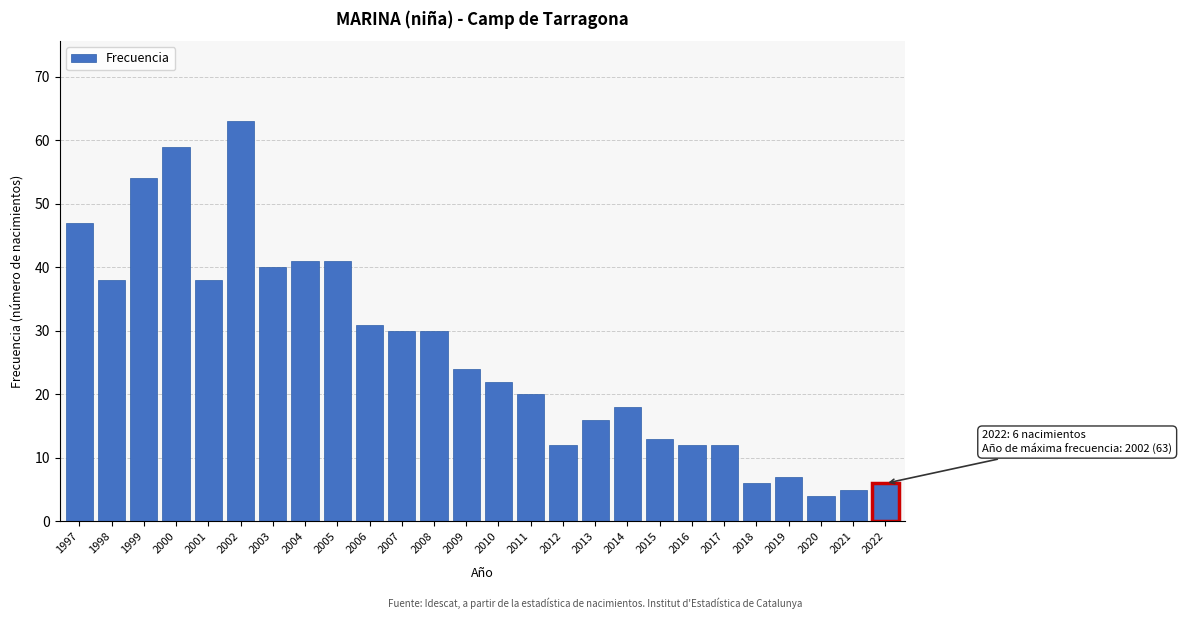

Reading right to left, transcribe all the data shown in this chart.

2022=6	2021=5	2020=4	2019=7	2018=6	2017=12	2016=12	2015=13	2014=18	2013=16	2012=12	2011=20	2010=22	2009=24	2008=30	2007=30	2006=31	2005=41	2004=41	2003=40	2002=63	2001=38	2000=59	1999=54	1998=38	1997=47